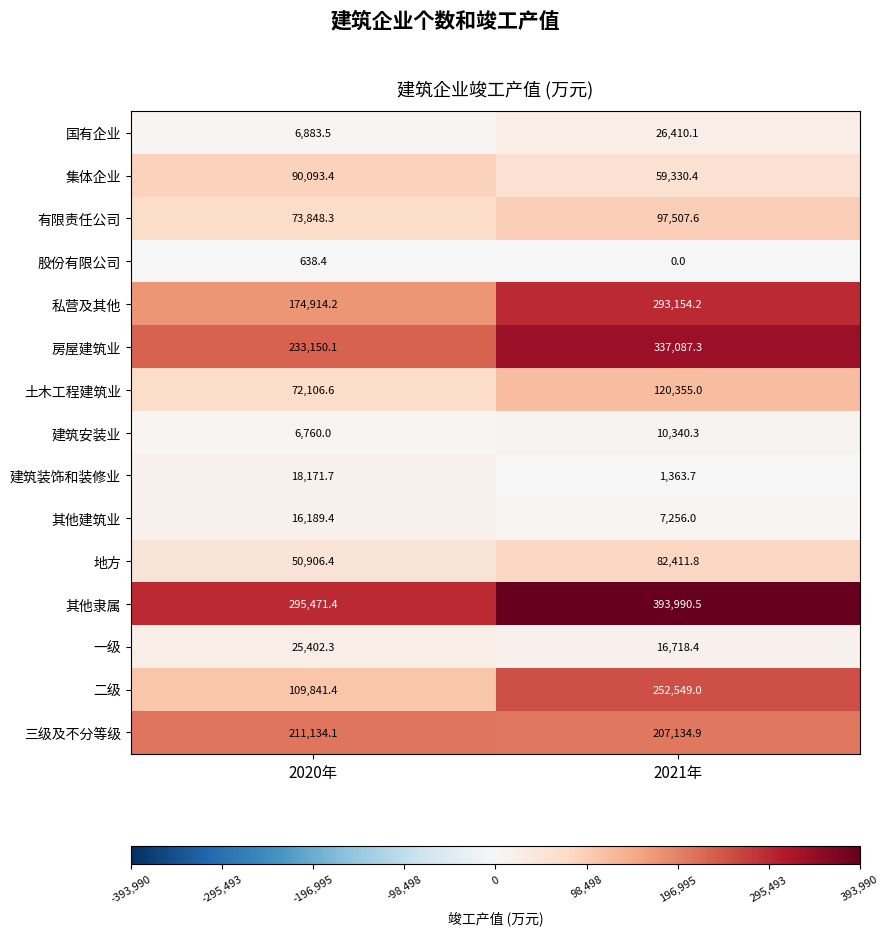

What is the difference between the maximum and minimum values in the 股份有限公司 series?

638.4